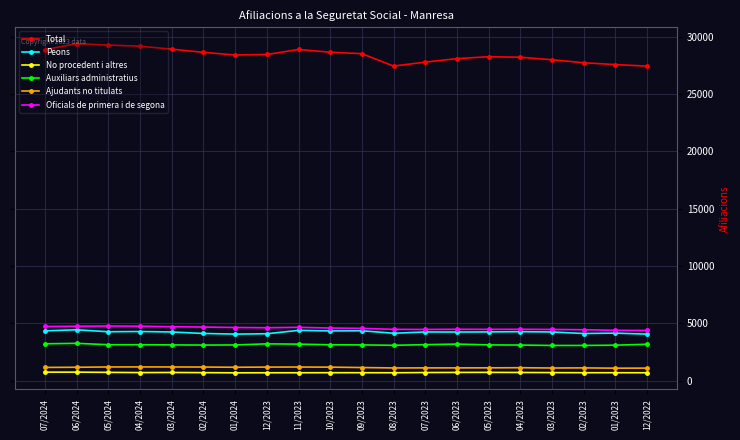

Count the number of categories in the chart.

20